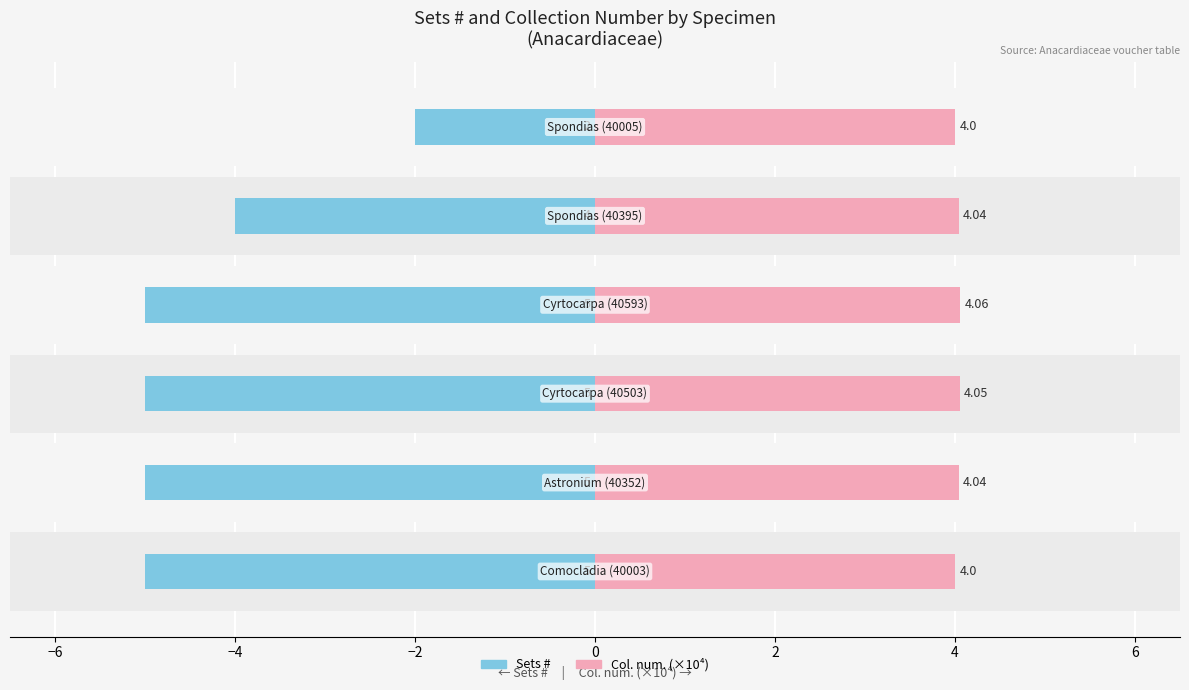

Which series has the largest total across all categories?

Col. num. (×10⁴)